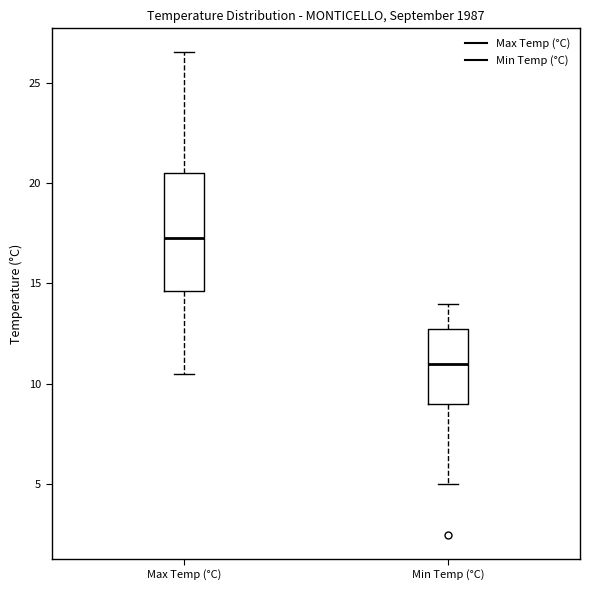

Where is the lower edge of the box for Max Temp (°C) on the y-axis? The values are not printed on the chart, so give them approximately, as read against the axis.

14.5